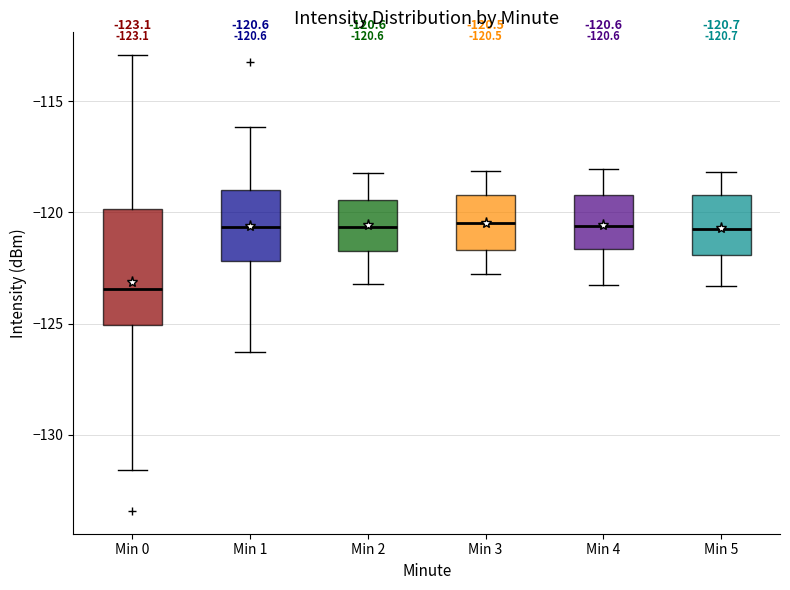

Comparing the boxes themselves (not the whiskers), which one is the tallest?

Min 0